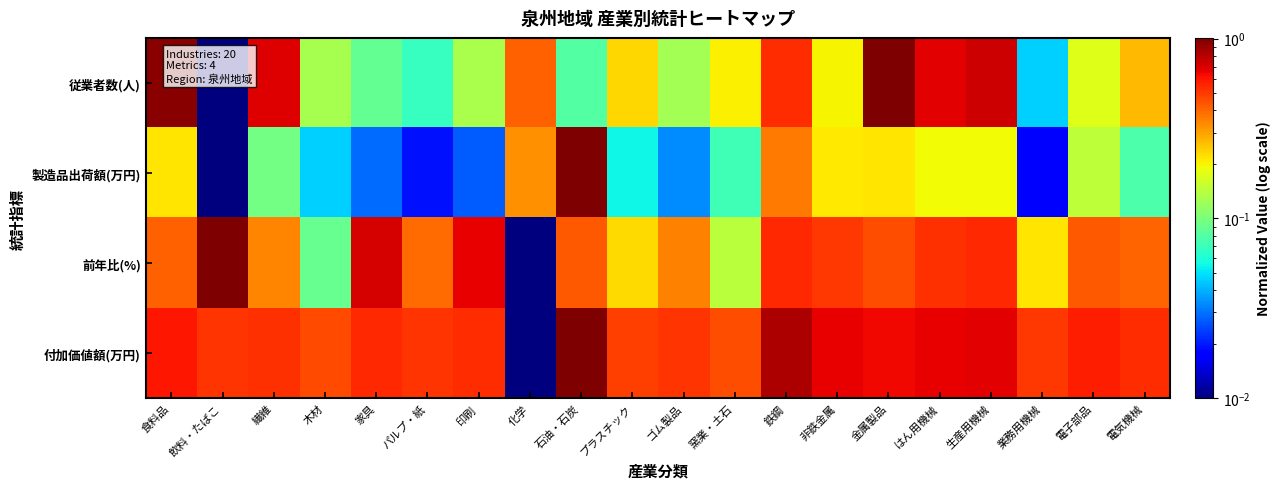

Reading left to right, what are all the values shown in this chart?

従業者数(人): 食料品=1.0	飲料・たばこ=0.0	繊維=0.7	木材=0.1	家具=0.1	パルプ・紙=0.1	印刷=0.1	化学=0.4	石油・石炭=0.1	プラスチック=0.2	ゴム製品=0.1	窯業・土石=0.2	鉄鋼=0.5	非鉄金属=0.2	金属製品=1.0	はん用機械=0.7	生産用機械=0.7	業務用機械=0.0	電子部品=0.2	電気機械=0.3
製造品出荷額(万円): 食料品=0.2	飲料・たばこ=0.0	繊維=0.1	木材=0.0	家具=0.0	パルプ・紙=0.0	印刷=0.0	化学=0.3	石油・石炭=1.0	プラスチック=0.1	ゴム製品=0.0	窯業・土石=0.1	鉄鋼=0.4	非鉄金属=0.2	金属製品=0.2	はん用機械=0.2	生産用機械=0.2	業務用機械=0.0	電子部品=0.1	電気機械=0.1
前年比(%): 食料品=0.4	飲料・たばこ=1.0	繊維=0.3	木材=0.1	家具=0.7	パルプ・紙=0.4	印刷=0.7	化学=0.0	石油・石炭=0.4	プラスチック=0.2	ゴム製品=0.3	窯業・土石=0.1	鉄鋼=0.5	非鉄金属=0.5	金属製品=0.5	はん用機械=0.5	生産用機械=0.5	業務用機械=0.2	電子部品=0.4	電気機械=0.4
付加価値額(万円): 食料品=0.6	飲料・たばこ=0.5	繊維=0.5	木材=0.5	家具=0.5	パルプ・紙=0.5	印刷=0.5	化学=0.0	石油・石炭=1.0	プラスチック=0.5	ゴム製品=0.5	窯業・土石=0.5	鉄鋼=0.8	非鉄金属=0.7	金属製品=0.6	はん用機械=0.7	生産用機械=0.7	業務用機械=0.5	電子部品=0.6	電気機械=0.5